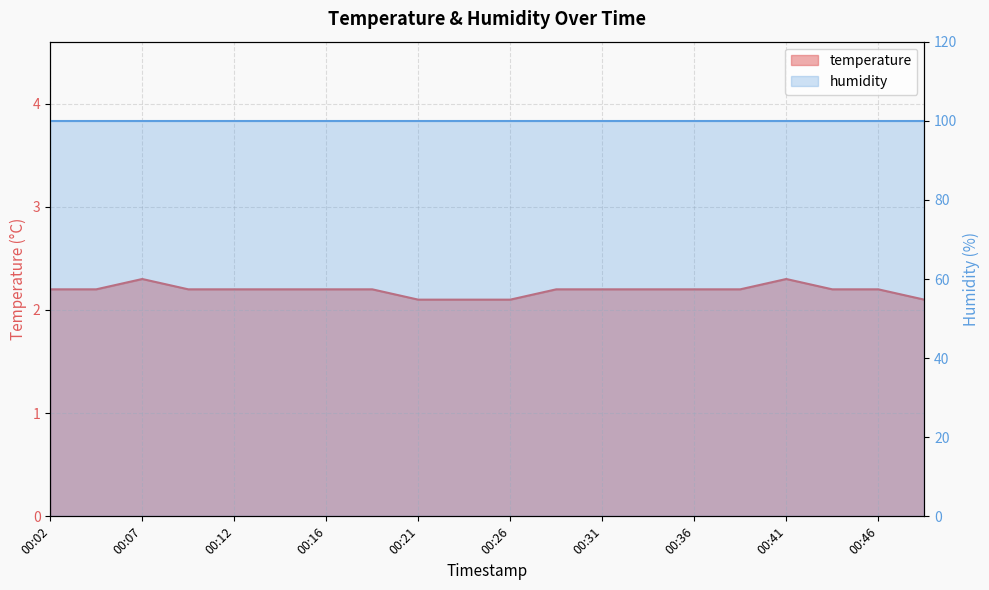

What is the difference between the maximum and minimum values?

0.2